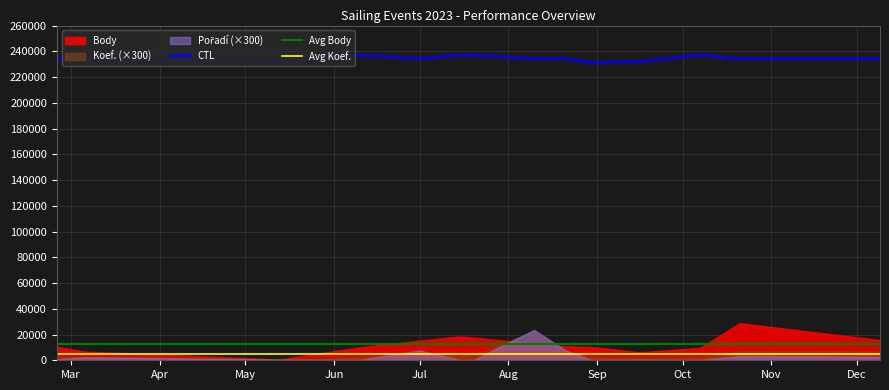

What is the label of the 10th point from the left?

2023-08-30